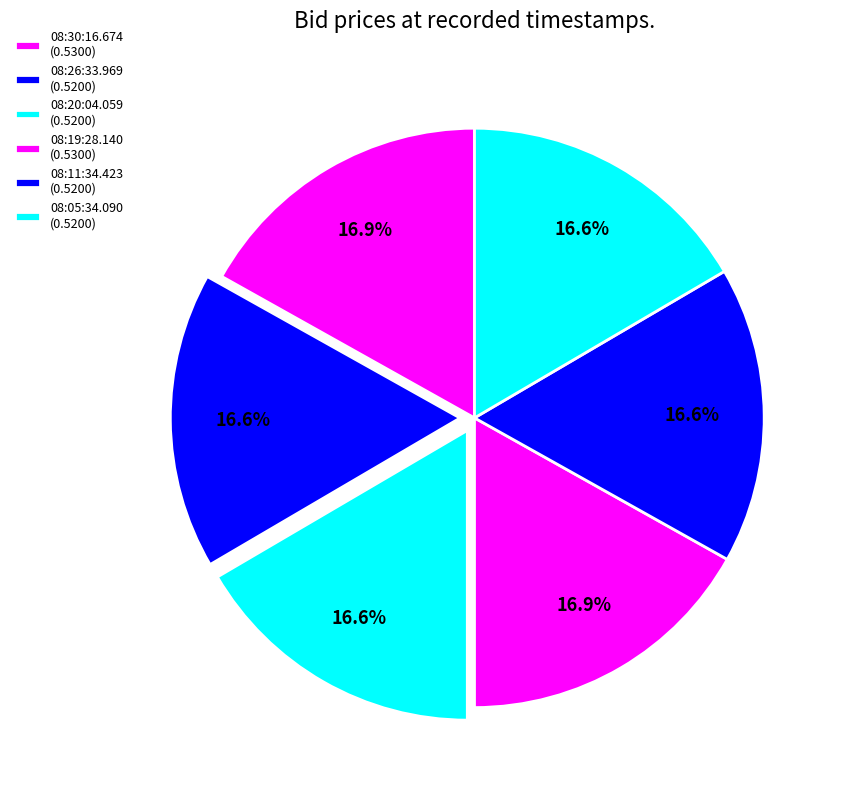

Count the number of slices in the pie.

6